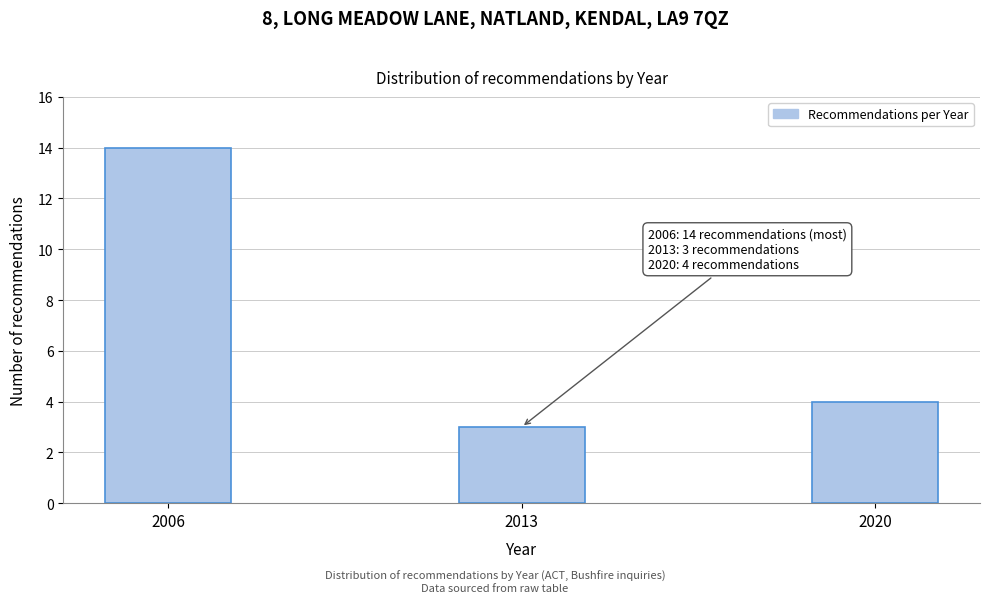

Reading left to right, extract all data points from this chart.

14	3	4